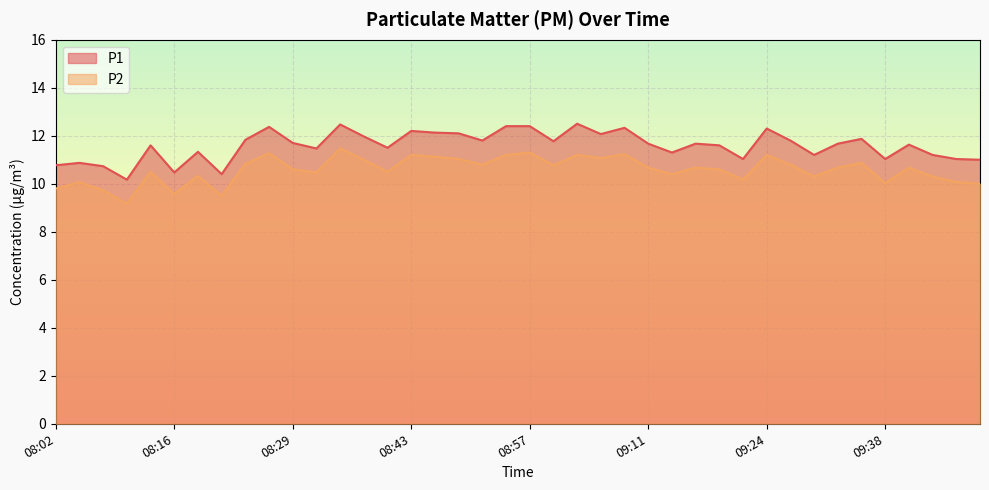

What is the difference between the maximum and minimum values in the P1 series?

2.3